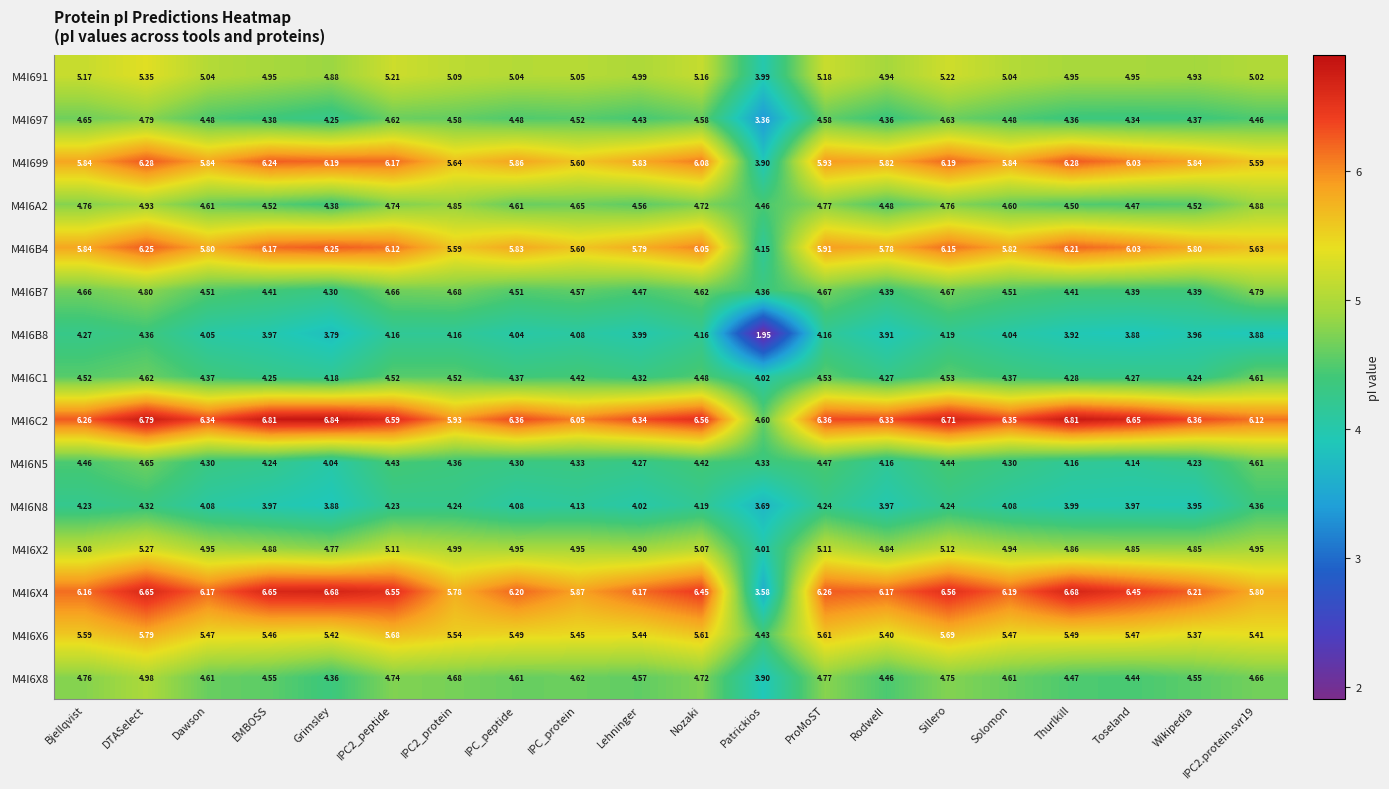

Which category has the lowest value across all series?

Patrickios